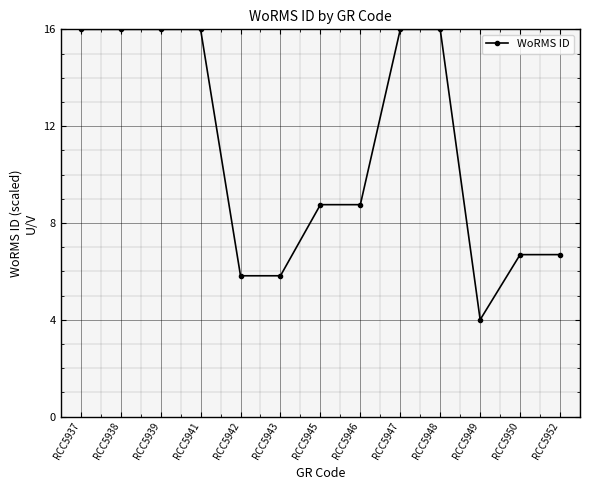

Which label corresponds to the smallest value in the chart?

RCC5949